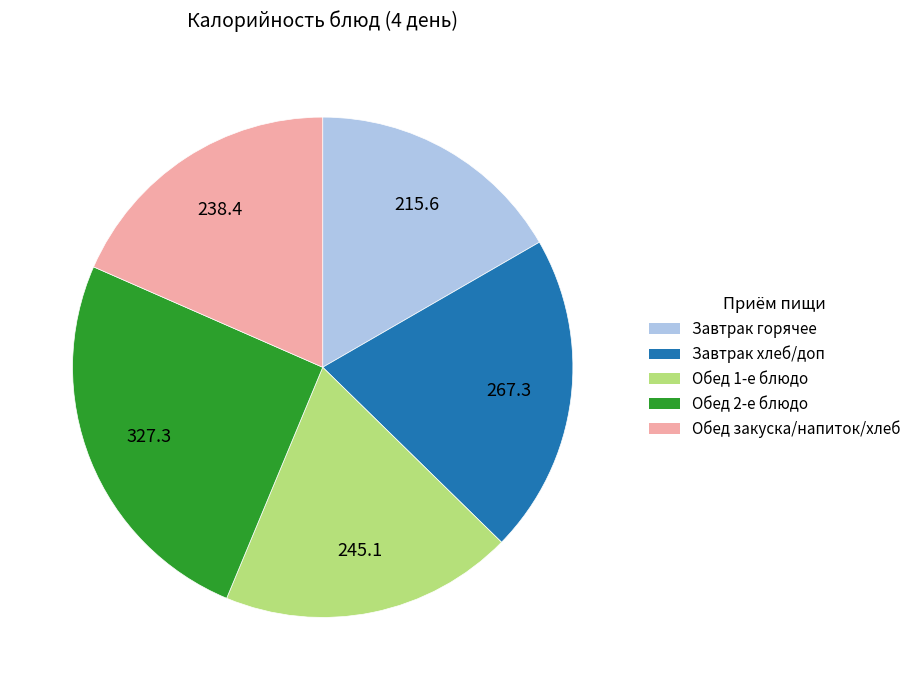

Is there a majority slice in this chart?

No